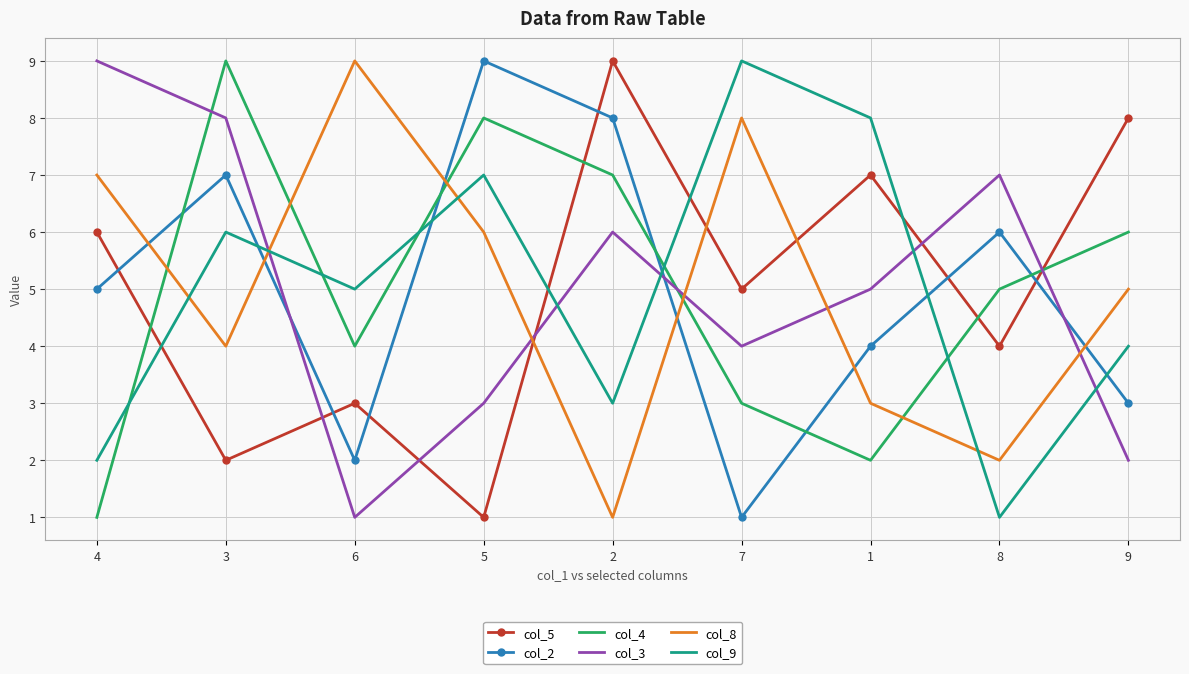

Where does the col_5 series first go above 5?

4